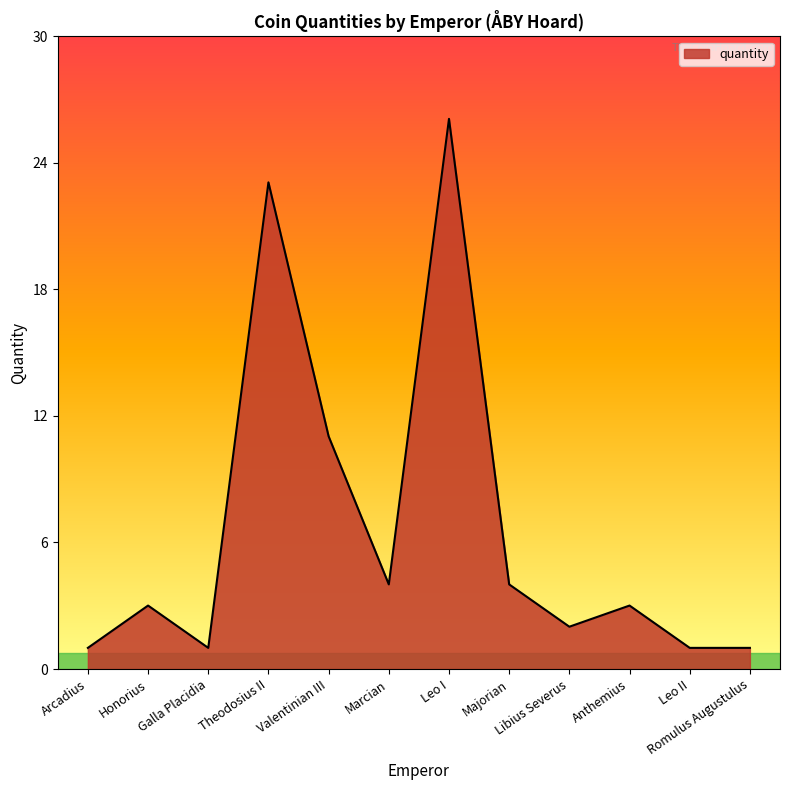

Count the number of categories in the chart.

12